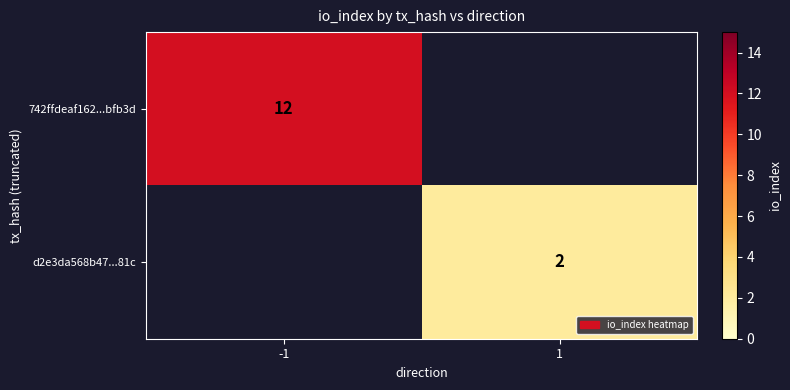

The 742ffdeaf162...bfb3d series shows 12 at -1. True or false?

True